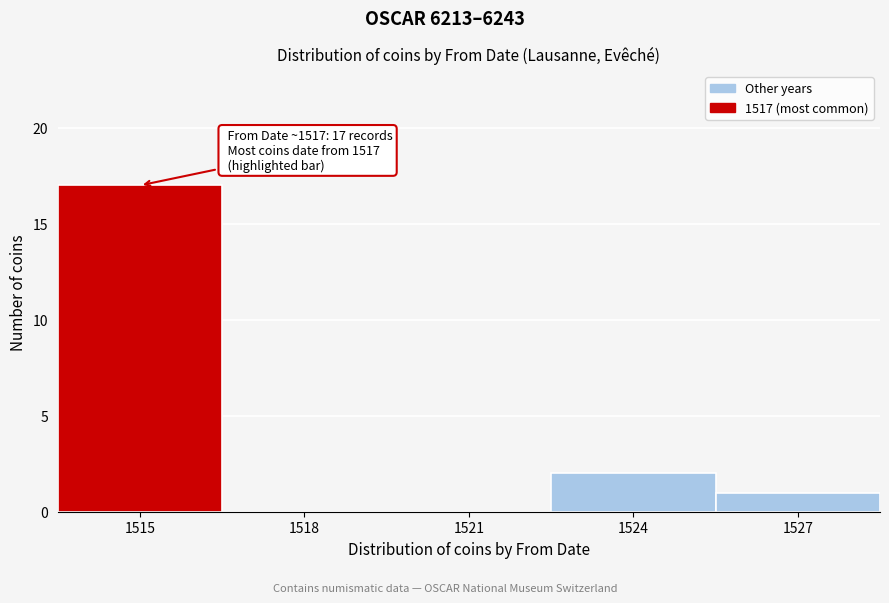

Reading right to left, extract all data points from this chart.

1527=1	1524=2	1521=0	1518=0	1515=17